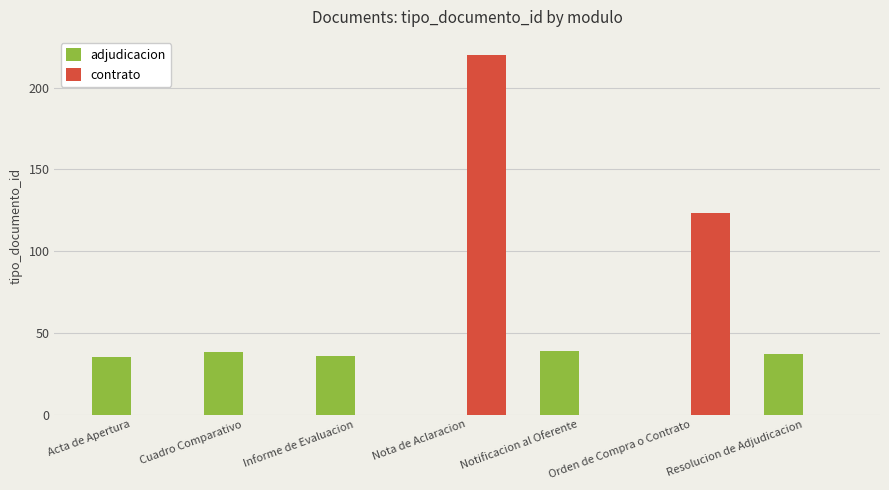

Reading left to right, transcribe all the data shown in this chart.

adjudicacion: 35	38	36	0	39	0	37
contrato: 0	0	0	220	0	123	0